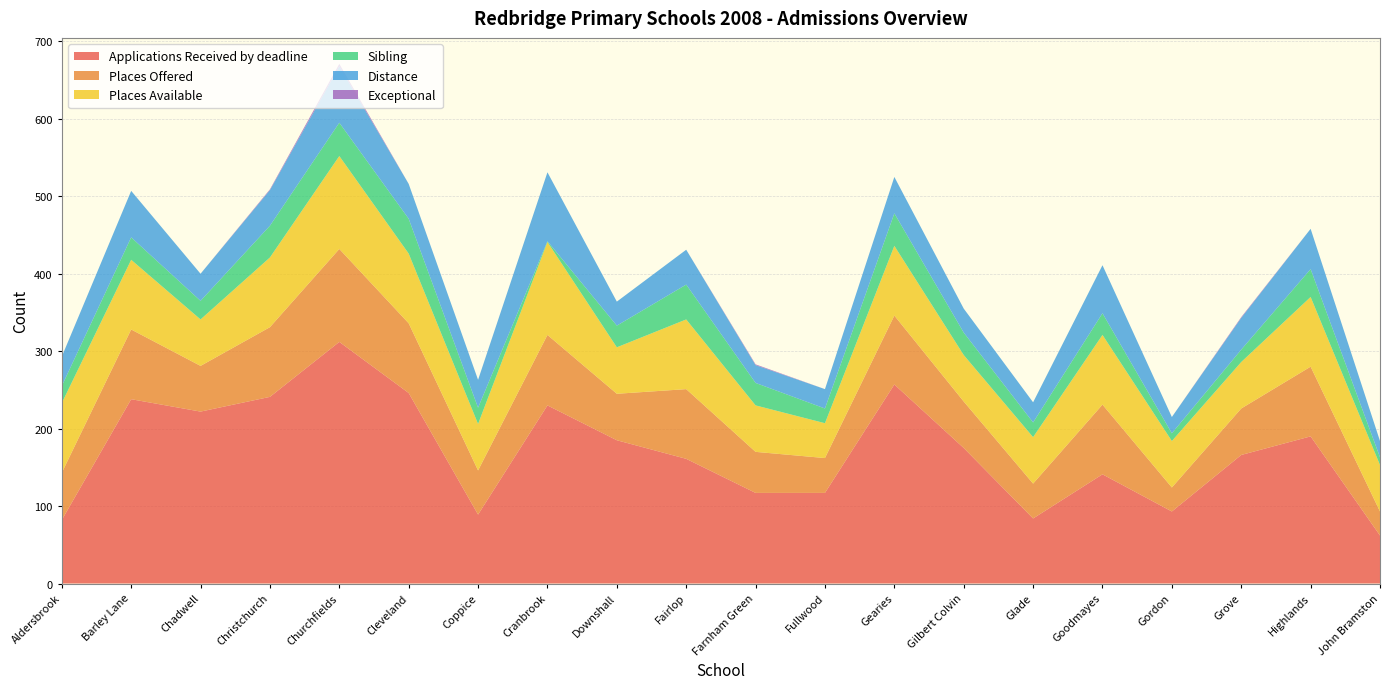

Reading left to right, what are all the values shown in this chart?

Applications Received by deadline: Aldersbrook=82	Barley Lane=238	Chadwell=222	Christchurch=241	Churchfields=312	Cleveland=246	Coppice=89	Cranbrook=230	Downshall=185	Fairlop=161	Farnham Green=117	Fullwood=117	Gearies=257	Gilbert Colvin=175	Glade=84	Goodmayes=141	Gordon=93	Grove=166	Highlands=190	John Bramston=62
Places Offered: Aldersbrook=61	Barley Lane=90	Chadwell=59	Christchurch=90	Churchfields=120	Cleveland=90	Coppice=57	Cranbrook=91	Downshall=60	Fairlop=90	Farnham Green=53	Fullwood=45	Gearies=89	Gilbert Colvin=60	Glade=45	Goodmayes=90	Gordon=31	Grove=60	Highlands=90	John Bramston=31
Places Available: Aldersbrook=90	Barley Lane=90	Chadwell=60	Christchurch=90	Churchfields=120	Cleveland=90	Coppice=60	Cranbrook=120	Downshall=60	Fairlop=90	Farnham Green=60	Fullwood=45	Gearies=90	Gilbert Colvin=60	Glade=60	Goodmayes=90	Gordon=60	Grove=60	Highlands=90	John Bramston=60
Sibling: Aldersbrook=22	Barley Lane=29	Chadwell=24	Christchurch=41	Churchfields=43	Cleveland=45	Coppice=21	Cranbrook=1	Downshall=28	Fairlop=45	Farnham Green=29	Fullwood=19	Gearies=42	Gilbert Colvin=29	Glade=19	Goodmayes=28	Gordon=10	Grove=16	Highlands=36	John Bramston=10
Distance: Aldersbrook=38	Barley Lane=60	Chadwell=35	Christchurch=46	Churchfields=73	Cleveland=45	Coppice=36	Cranbrook=89	Downshall=31	Fairlop=45	Farnham Green=23	Fullwood=25	Gearies=47	Gilbert Colvin=31	Glade=26	Goodmayes=62	Gordon=21	Grove=41	Highlands=52	John Bramston=21
Exceptional: Aldersbrook=0	Barley Lane=0	Chadwell=0	Christchurch=1	Churchfields=3	Cleveland=0	Coppice=0	Cranbrook=0	Downshall=0	Fairlop=0	Farnham Green=1	Fullwood=0	Gearies=0	Gilbert Colvin=0	Glade=0	Goodmayes=0	Gordon=0	Grove=1	Highlands=0	John Bramston=0